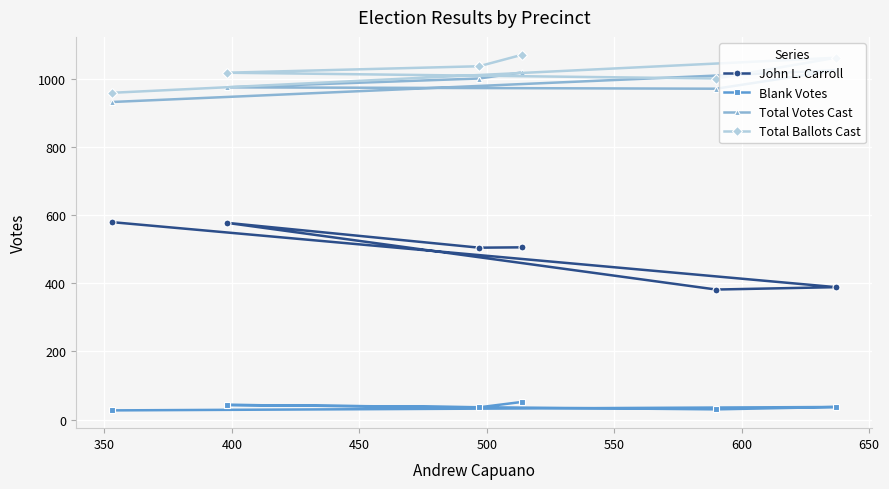

What is the value of the John L. Carroll point at the 6th from the left?

389